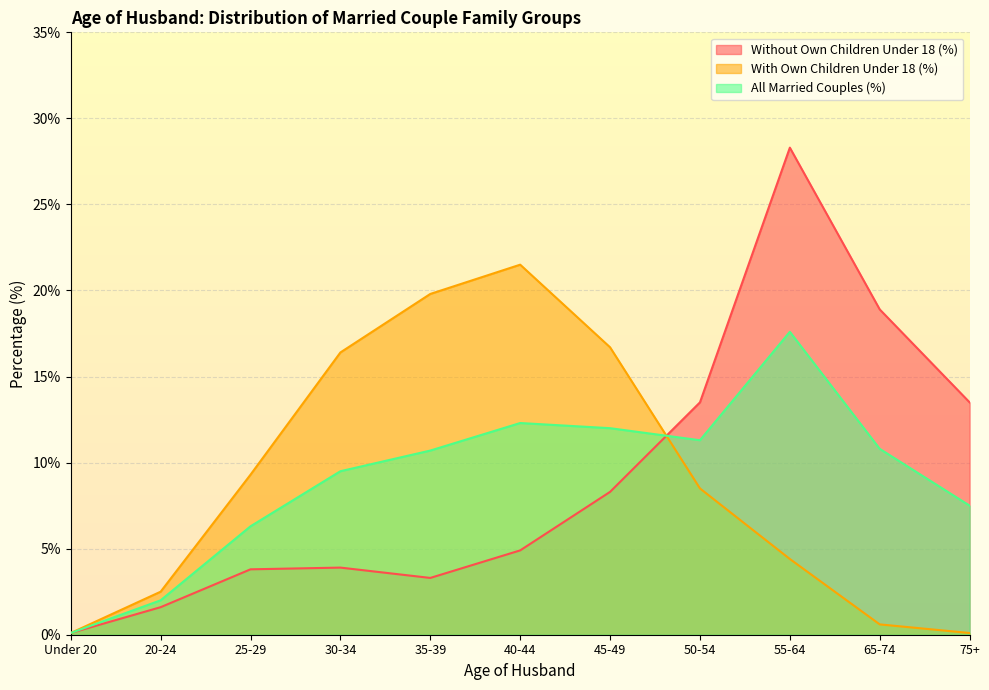

How many lines are shown in the chart?

3